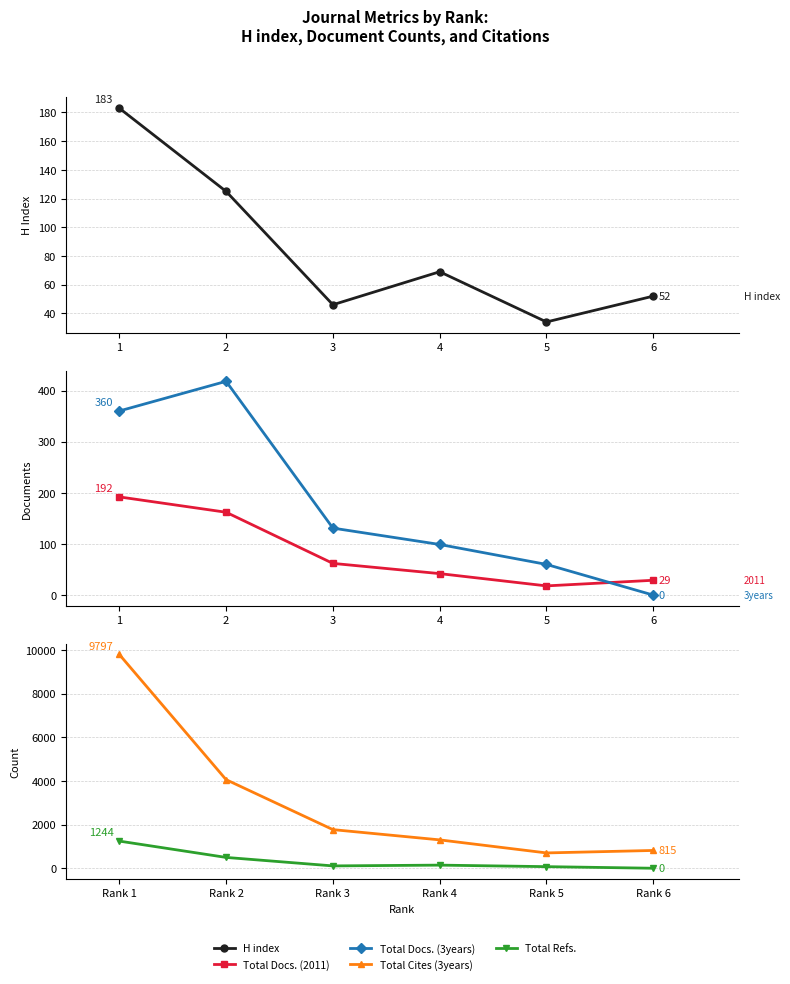

List the series in order of their peak value, lowest first.

H index, Total Docs. (2011), Total Docs. (3years), Total Refs., Total Cites (3years)